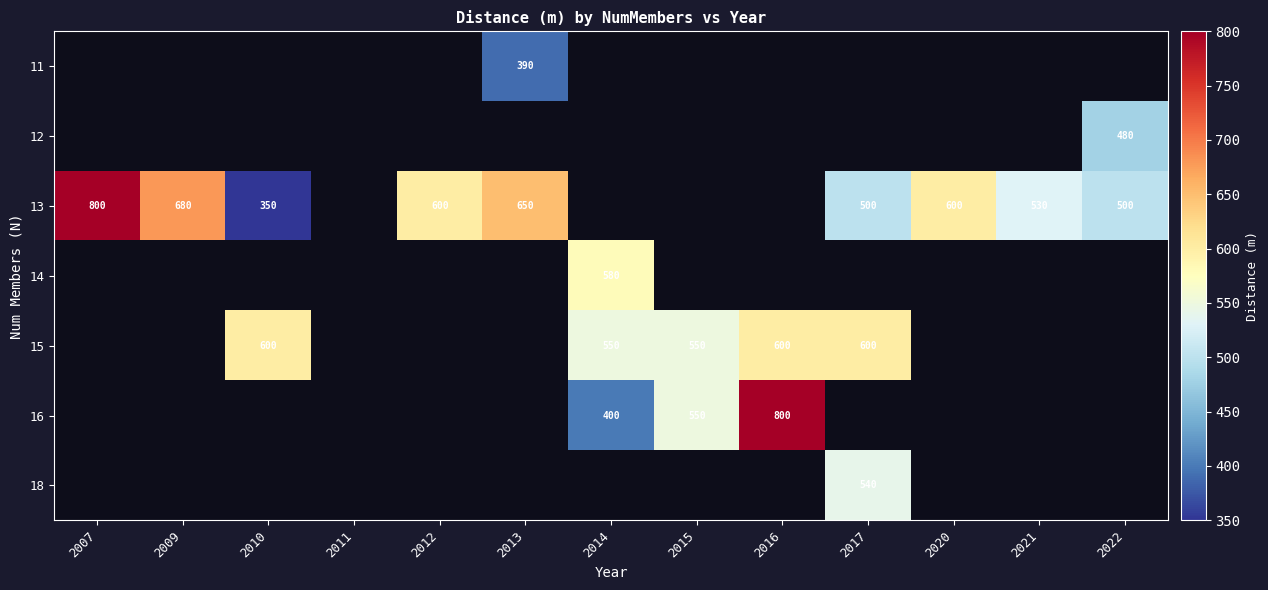

The value of 13 at 2010 is 191. True or false?

False